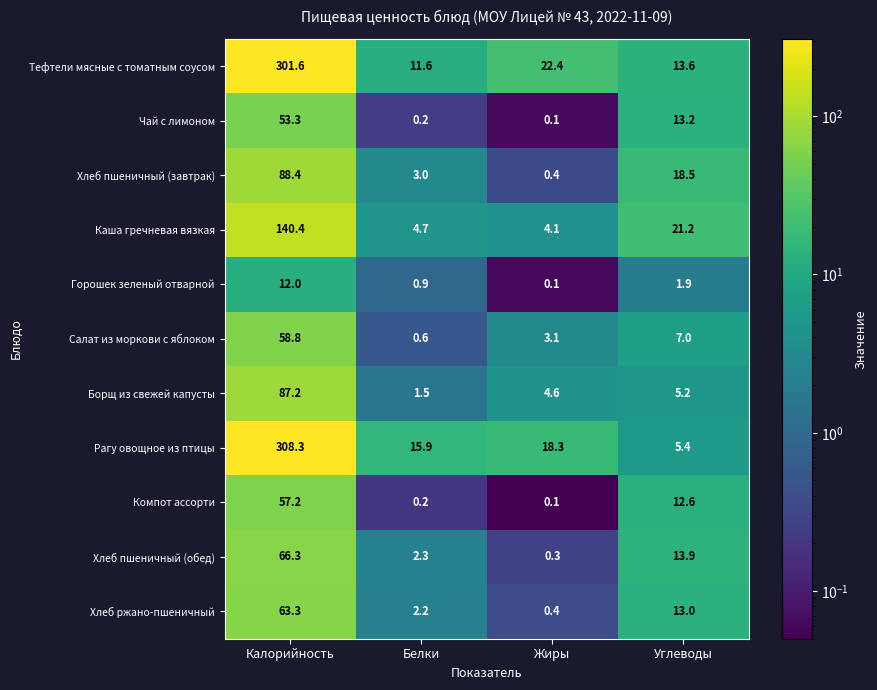

The Горошек зеленый отварной series shows 0.9 at Белки. True or false?

True